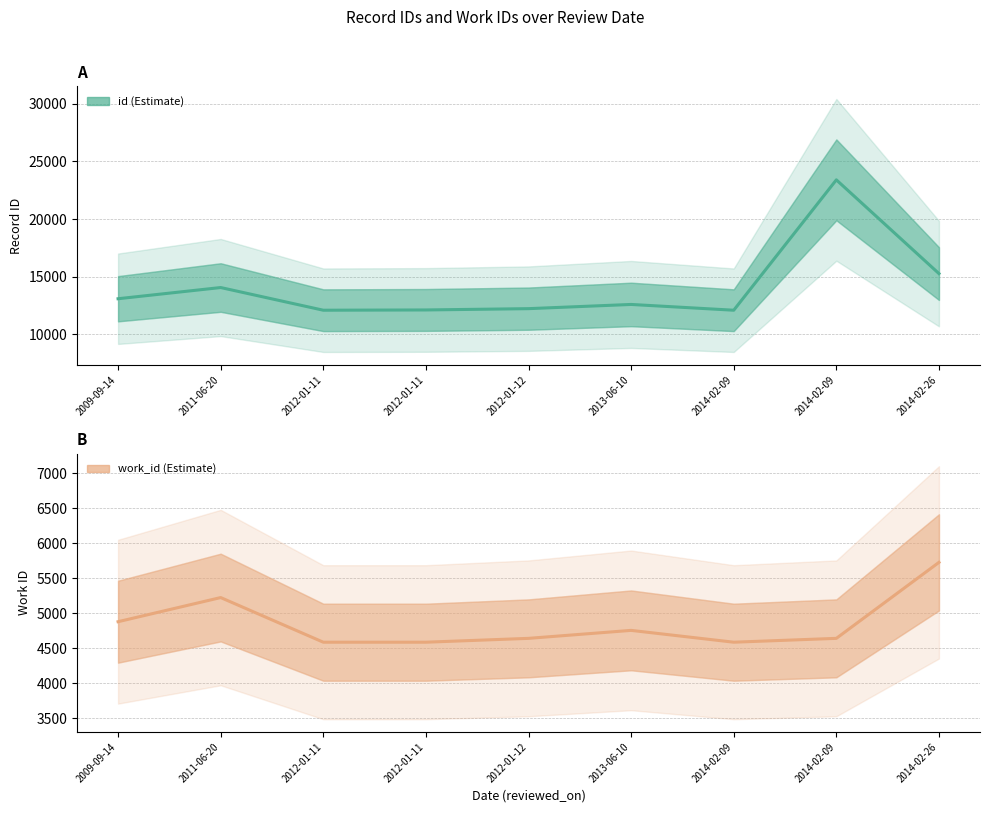

What is the minimum value shown in the chart?

4585